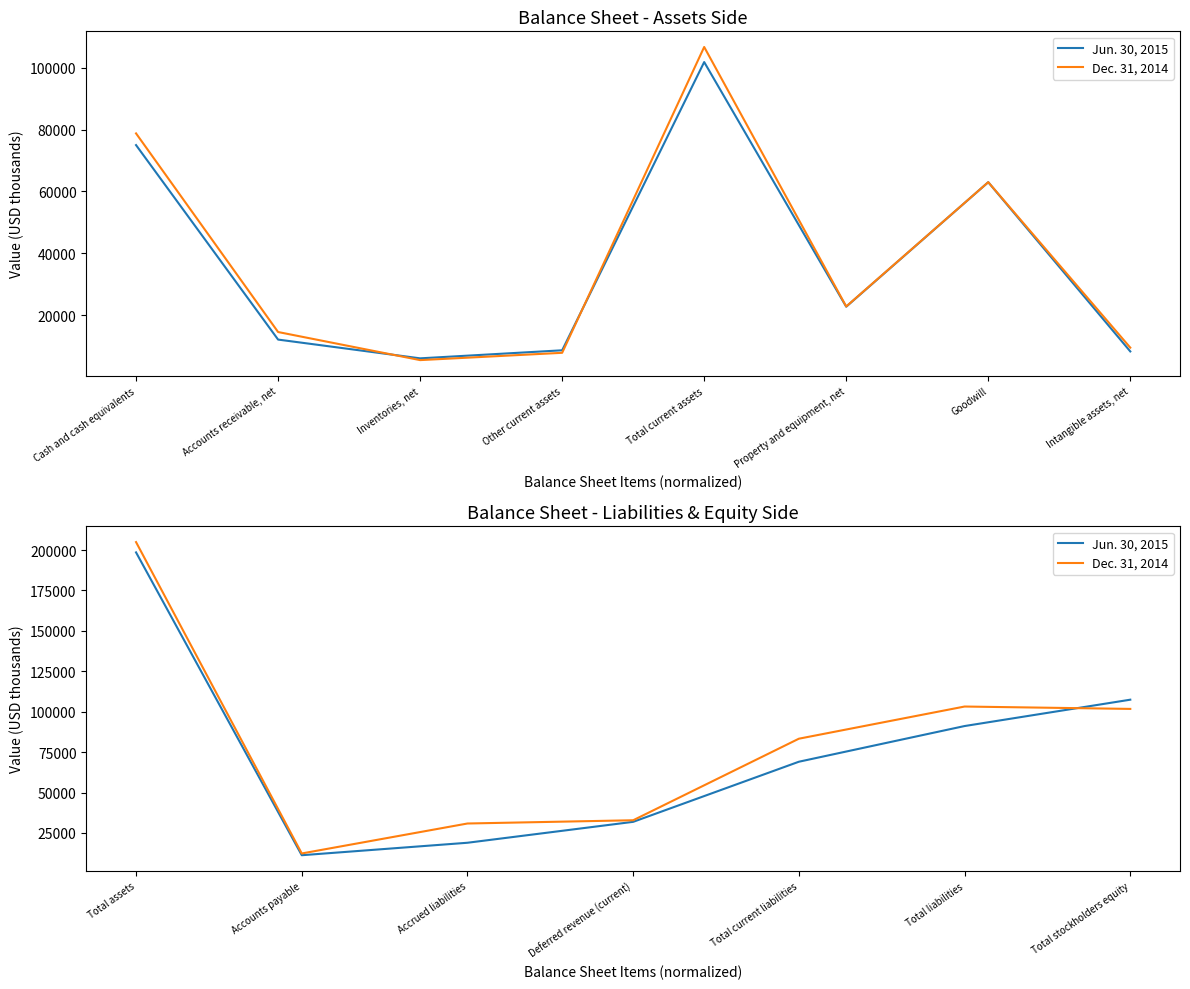

Rank the series by their maximum value, from highest to lowest.

Dec. 31, 2014, Jun. 30, 2015